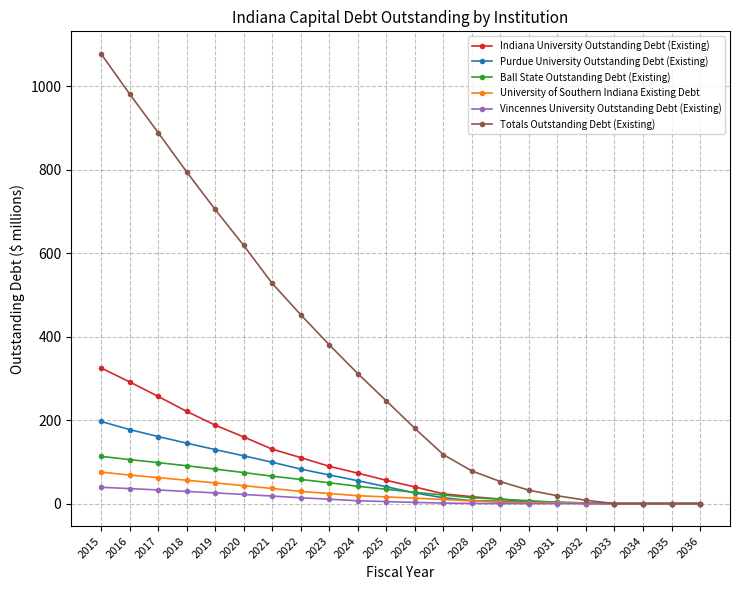

At which category is the sum across all series the highest?

2015